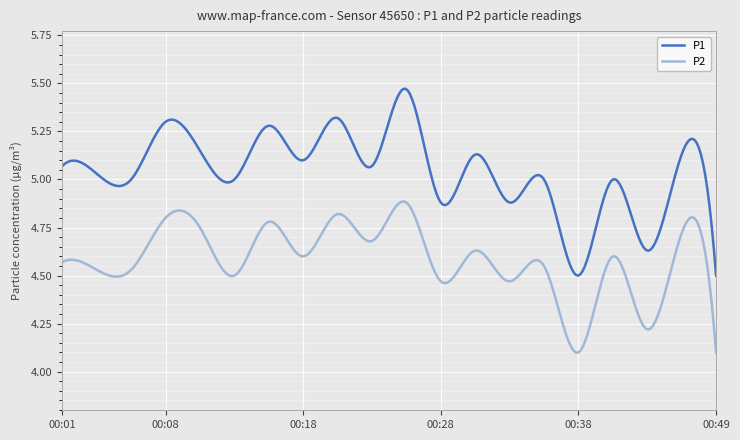

True or false: P1 and P2 cross at least once.

False